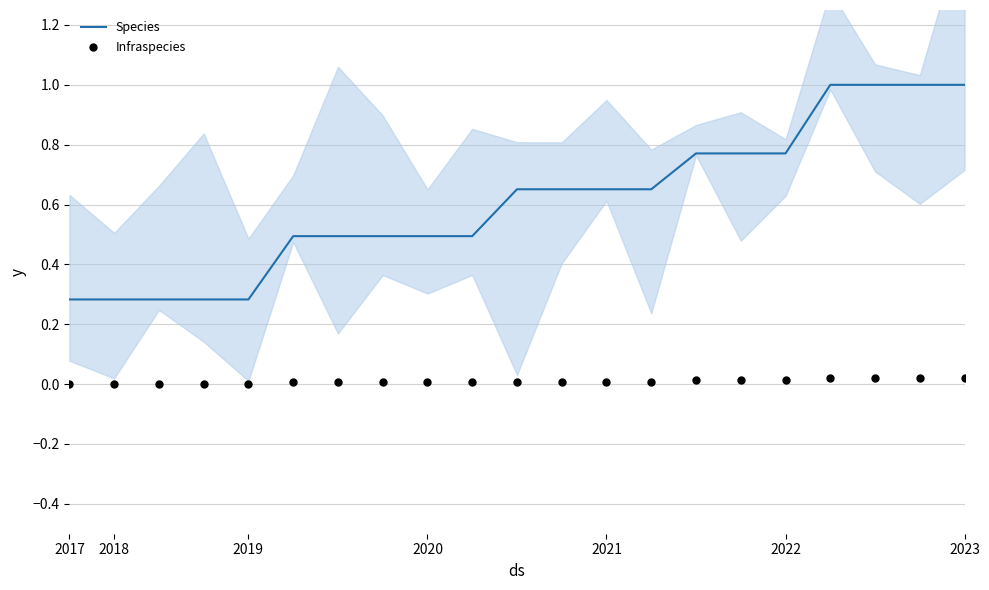

Which series has the largest total across all categories?

Species